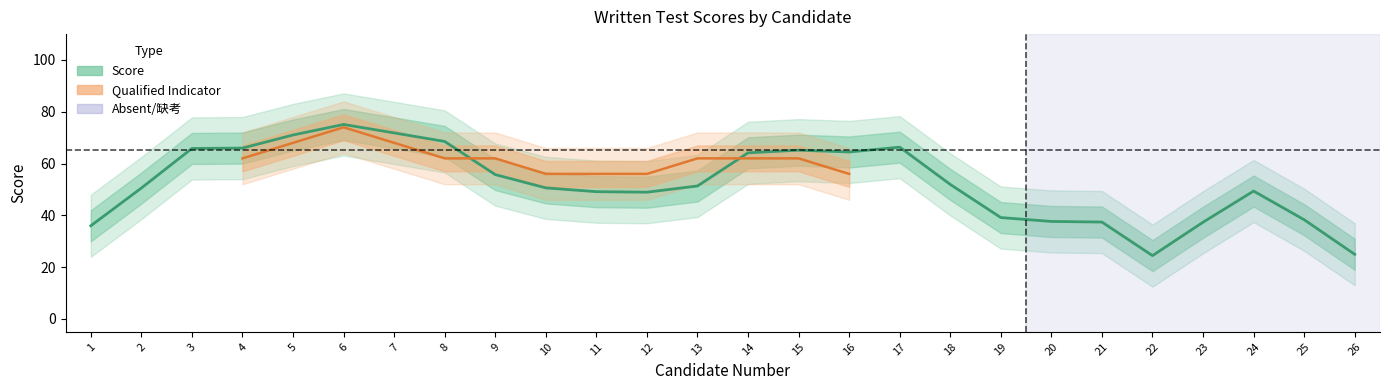

Rank the series by their maximum value, from lowest to highest.

Qualified, Score